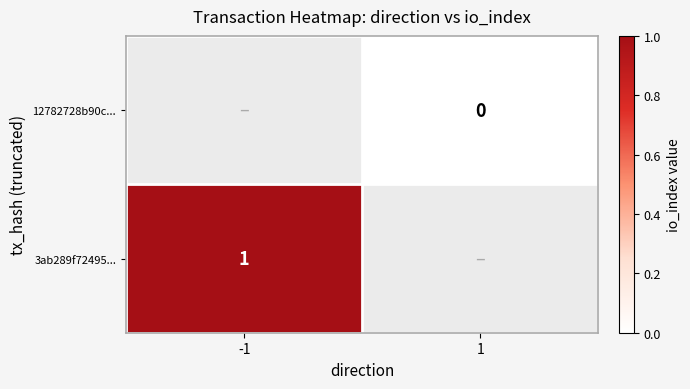

Which category has the highest value across all series?

-1